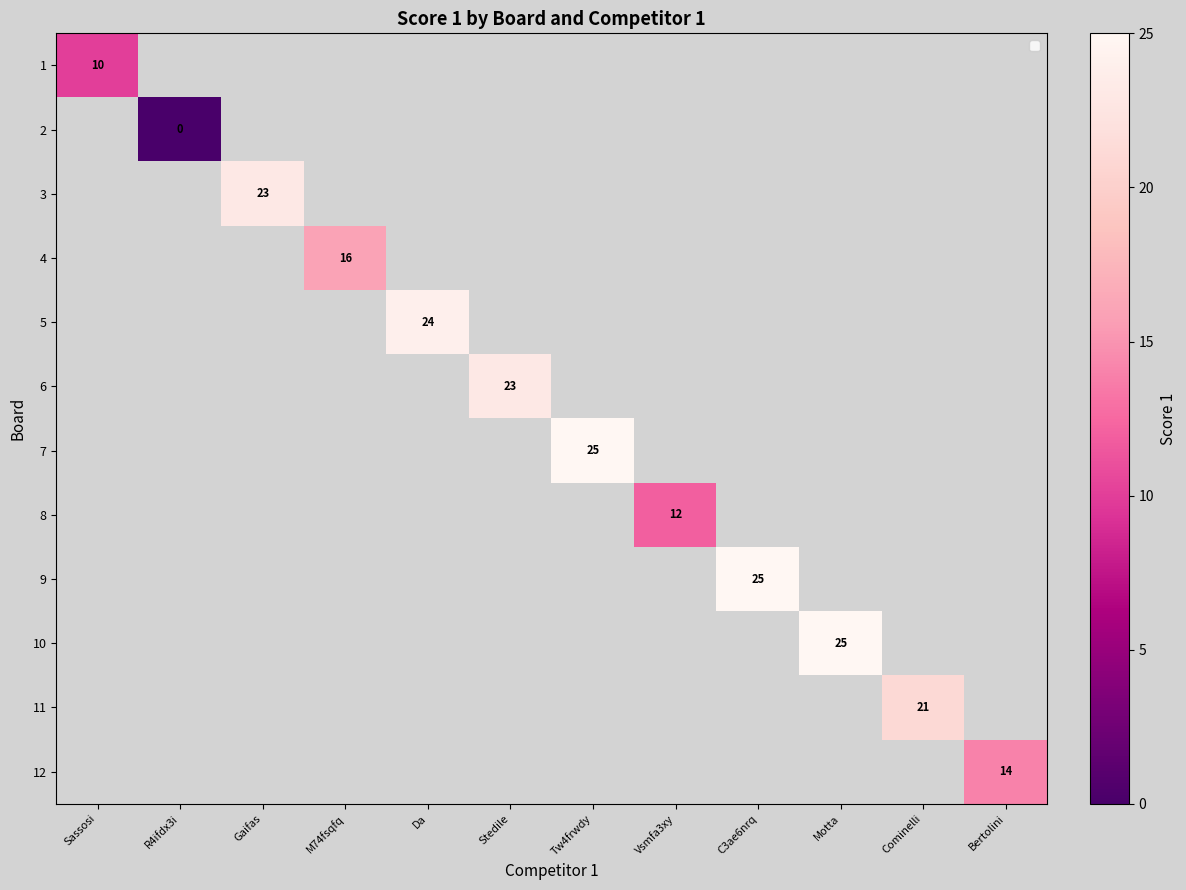

Count the number of data series in this chart.

12